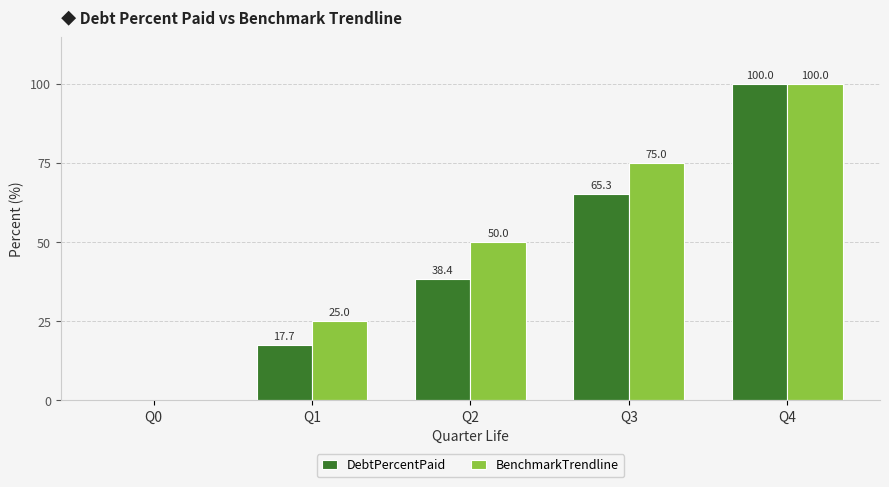

What is the sum of the DebtPercentPaid values at Q1 and Q0?

17.7